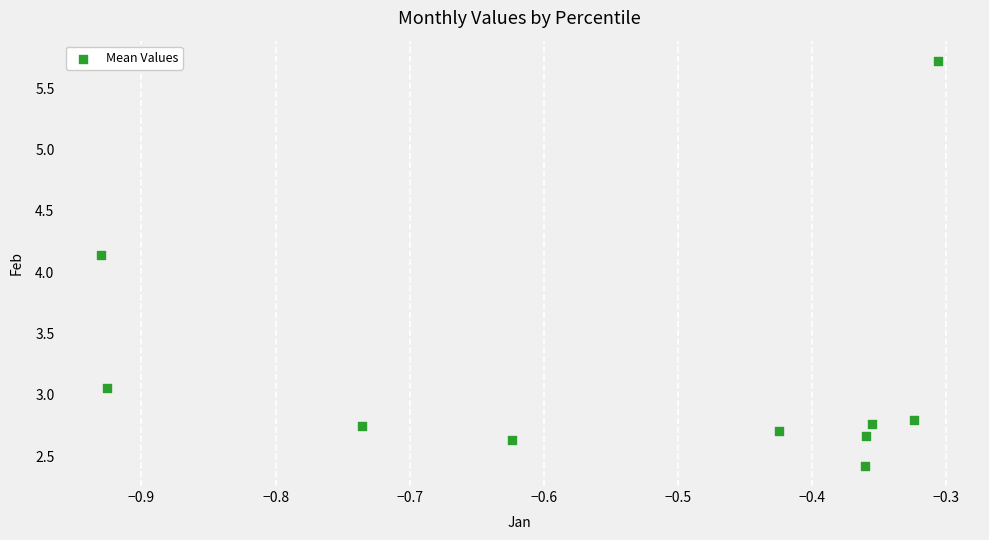

What is the range of X values (max minus min)?

0.6